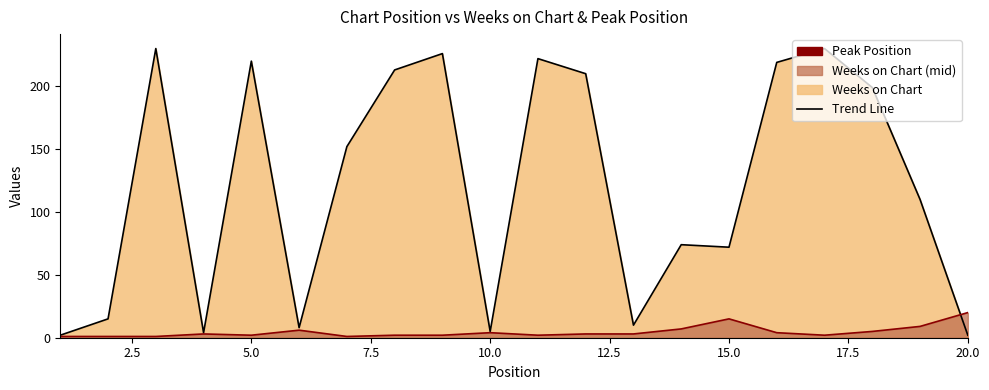

Is the value of Peak Position at 3 greater than the value of Weeks on Chart at 16?

No